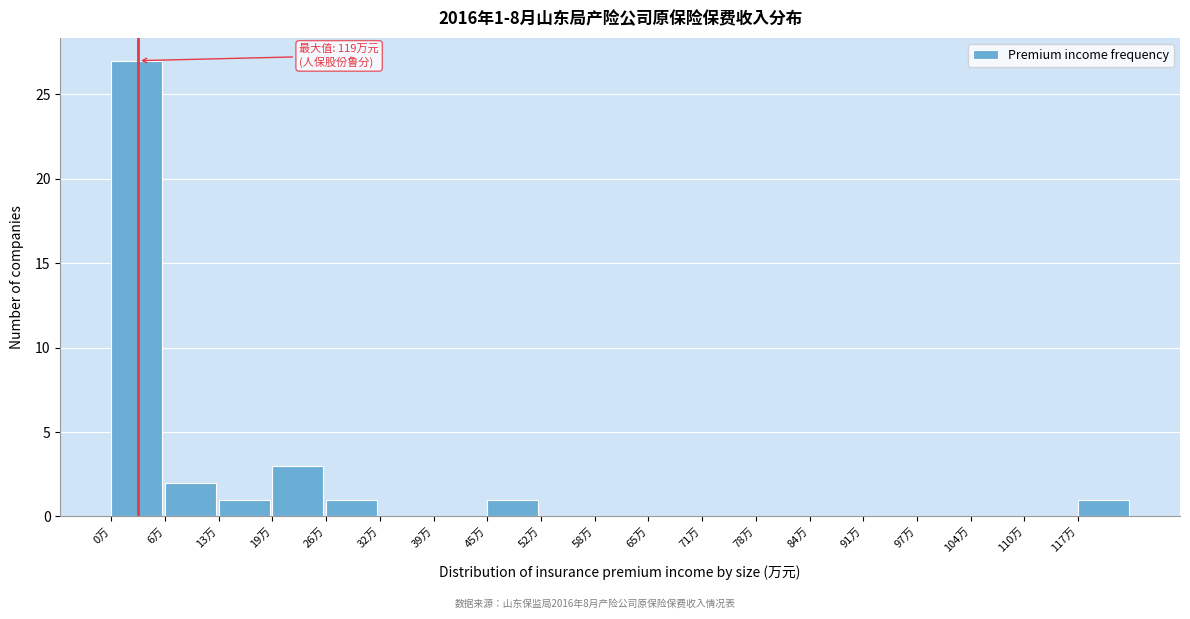

Reading left to right, what are all the values shown in this chart?

0万=27	6万=2	13万=1	19万=3	26万=1	32万=0	39万=0	45万=1	52万=0	58万=0	65万=0	71万=0	78万=0	84万=0	91万=0	97万=0	104万=0	110万=0	117万=1